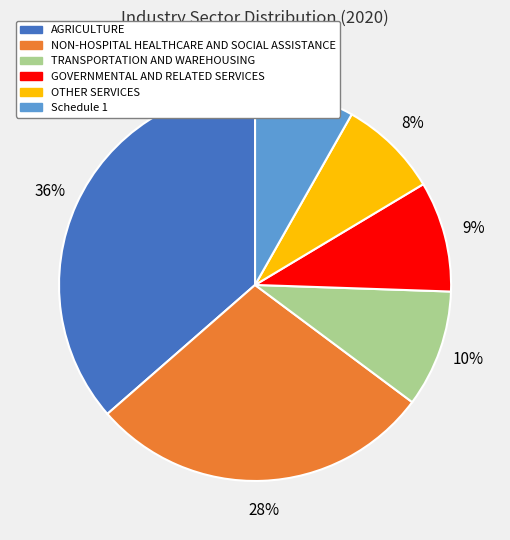

What percentage is the NON-HOSPITAL HEALTHCARE AND SOCIAL ASSISTANCE slice, to the nearest percent?

28%